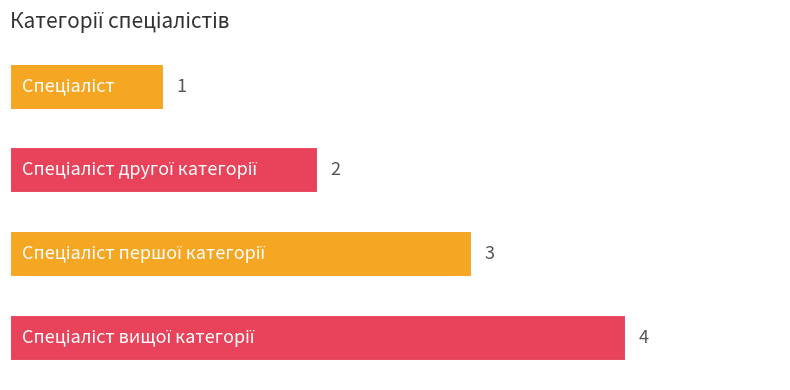

What is the maximum value shown in the chart?

4